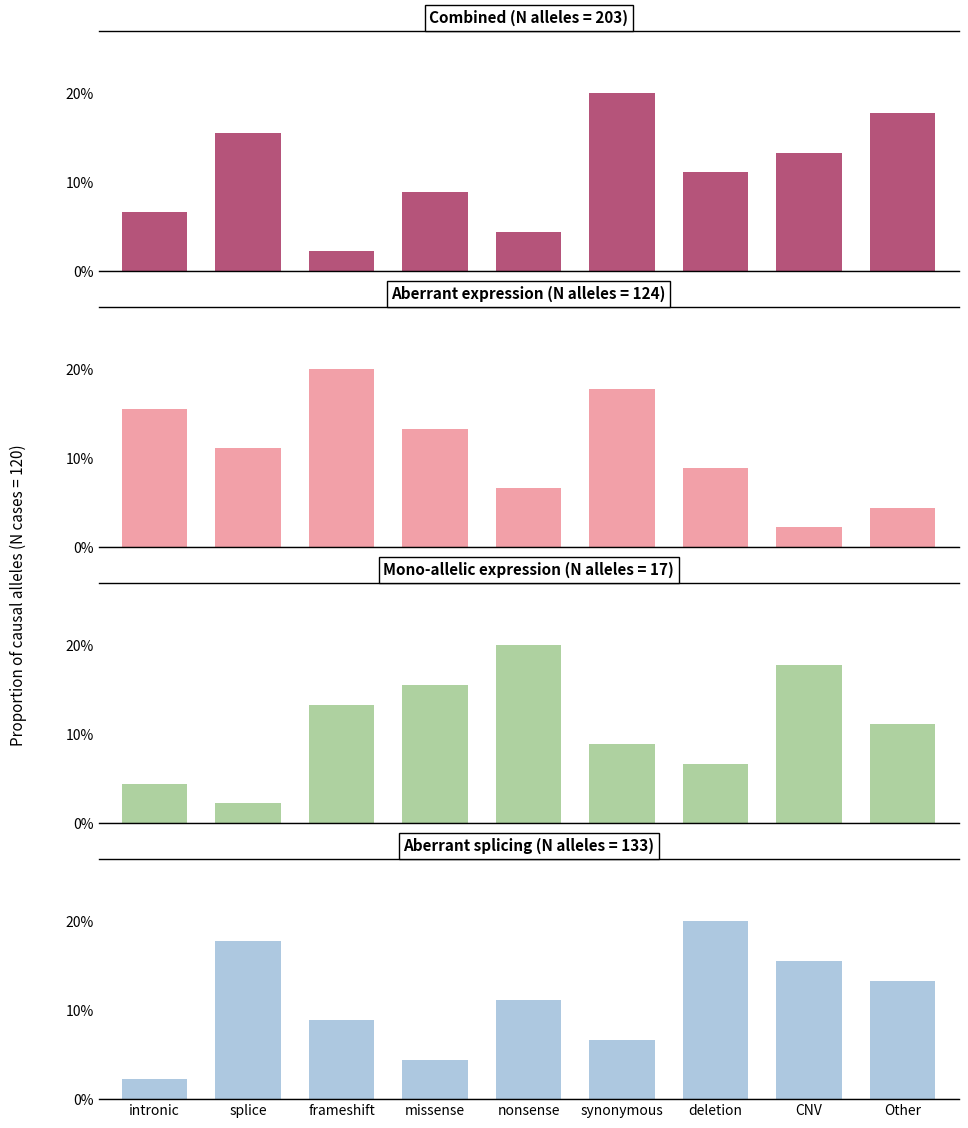

What is the average value of the col_4 series?

11.1